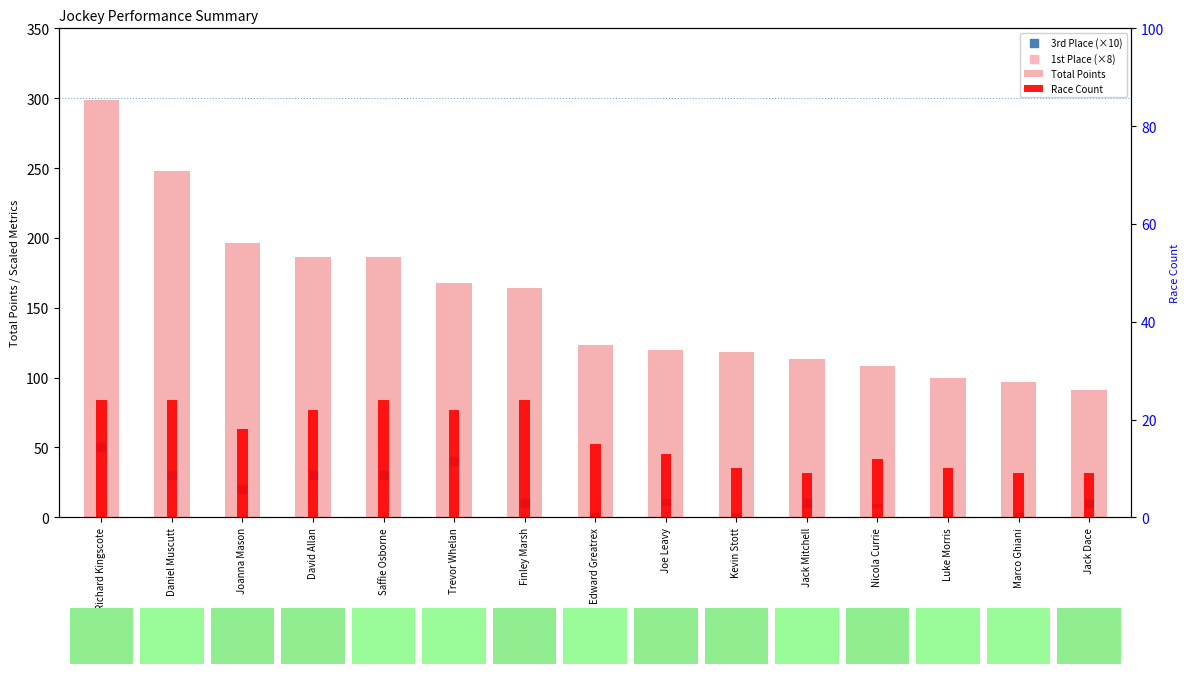

Is the value of Total Points at Finley Marsh greater than the value of Race Count at David Allan?

Yes